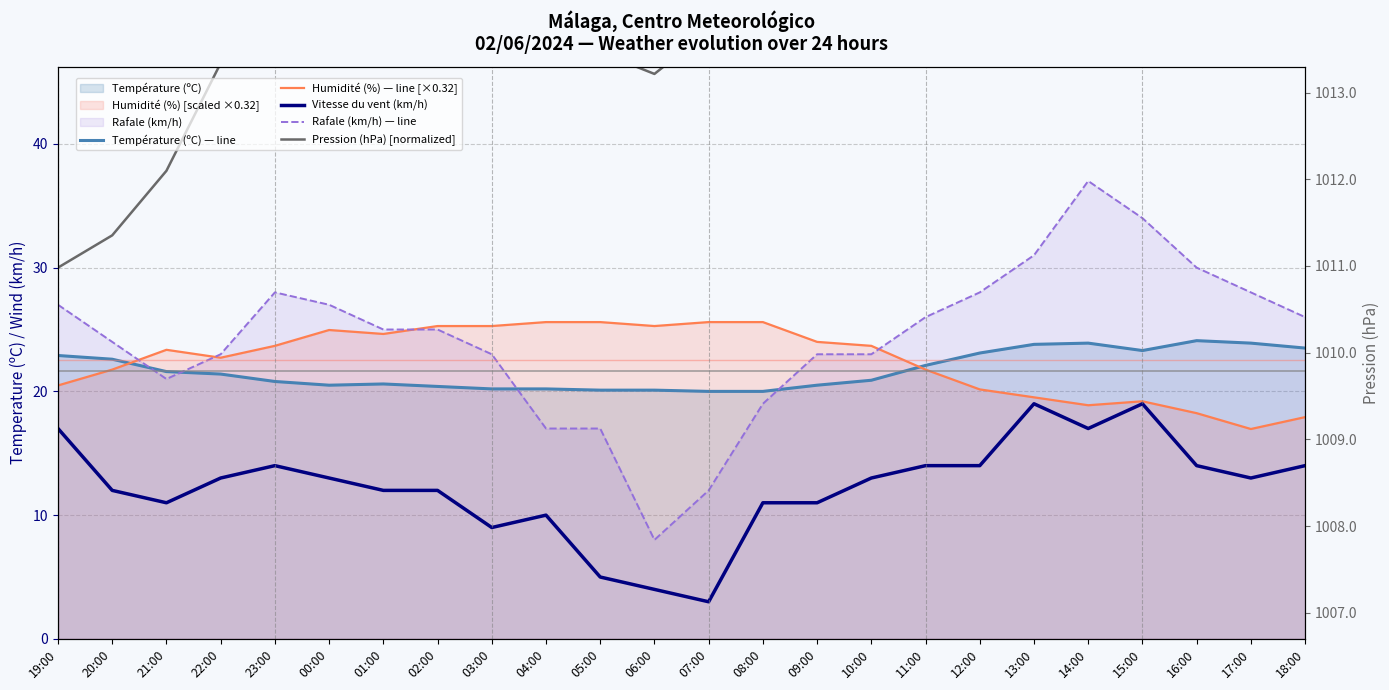

The Température (ºC) — line series shows 20.0 at 07:00. True or false?

True